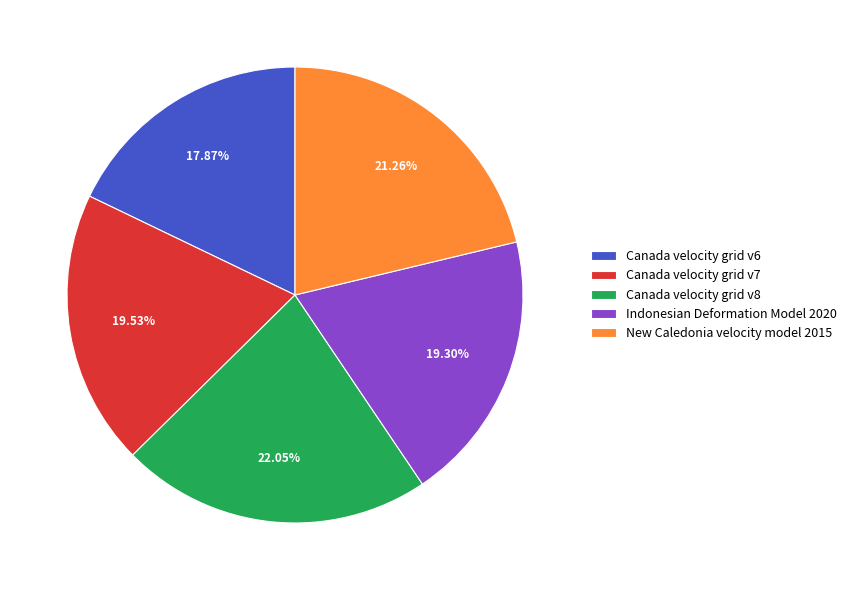

To the nearest percent, what percentage of the pie is New Caledonia velocity model 2015?

21%